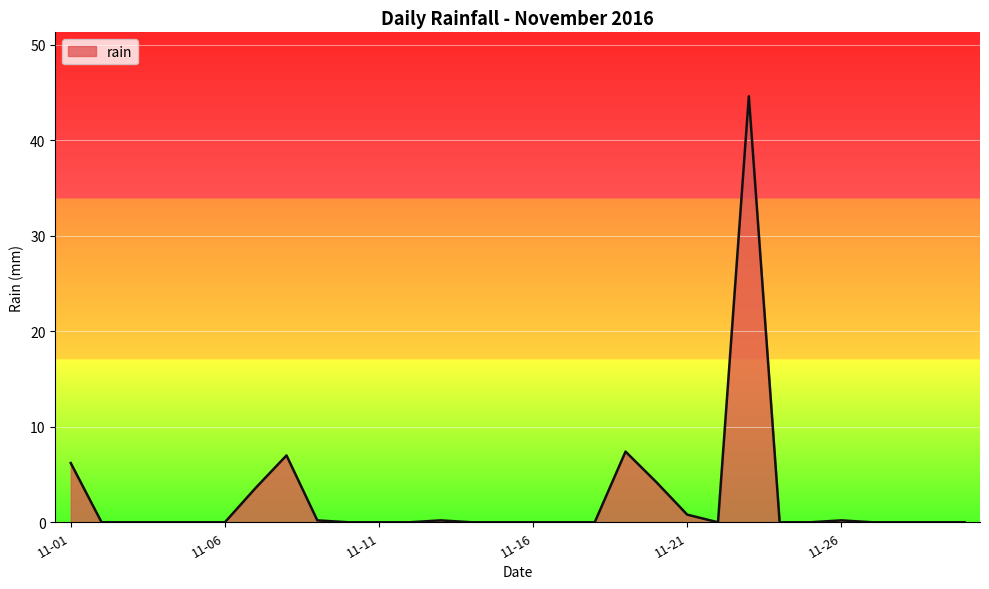

What is the greatest value displayed?

44.6